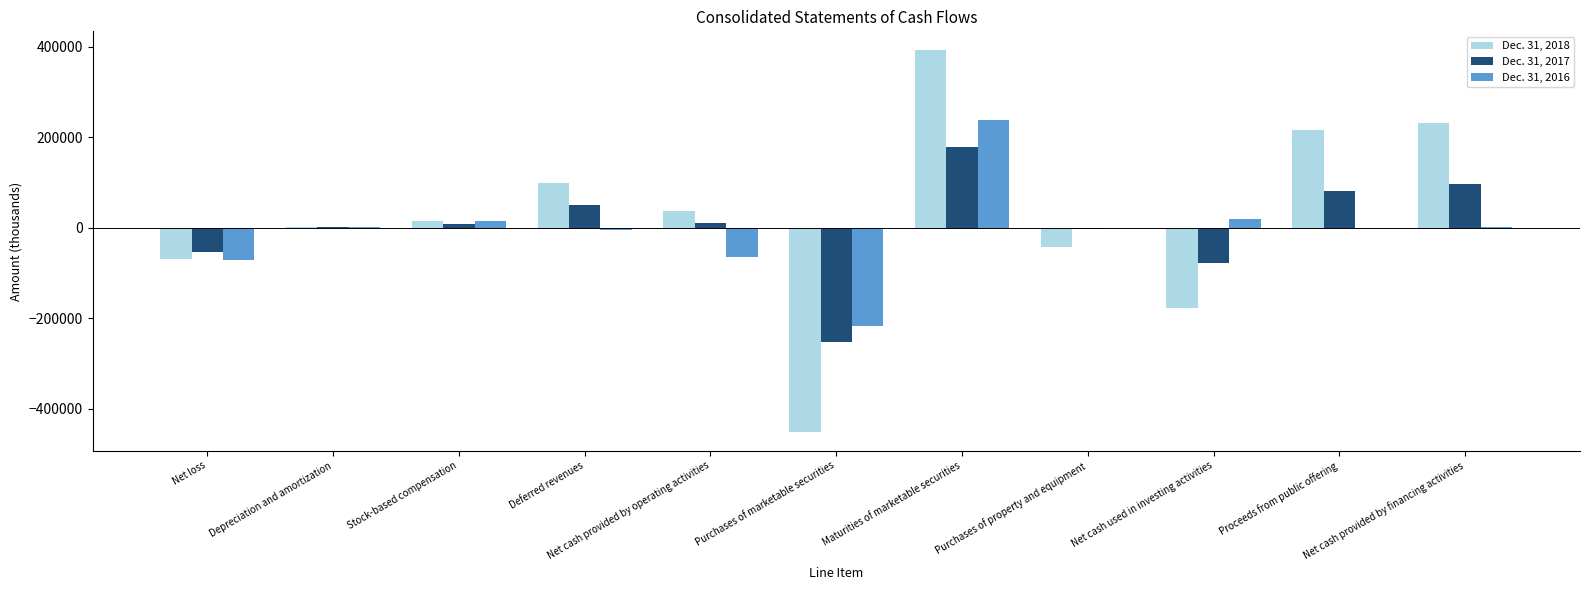

What is the spread (max minus min) of values at Deferred revenues?

104578